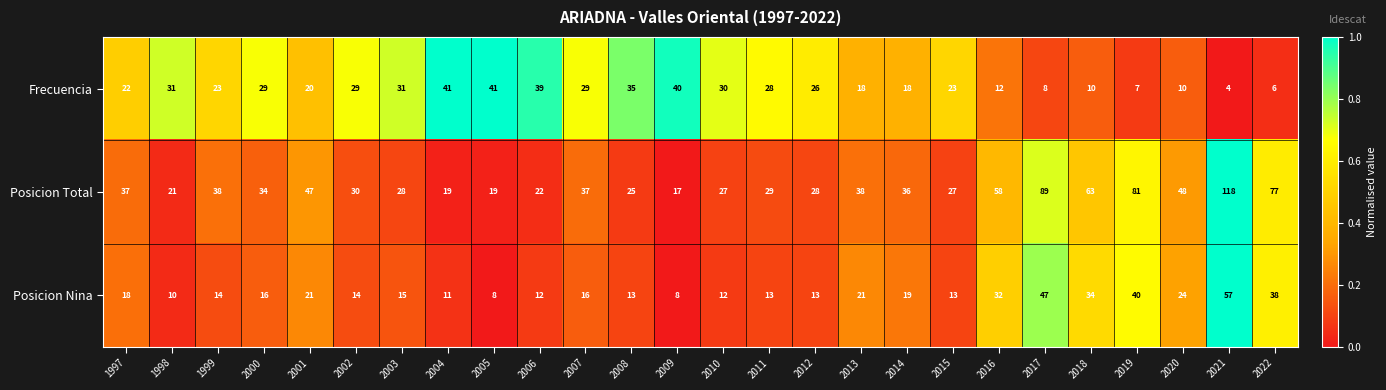

At which category does the chart reach its peak across all series?

2021